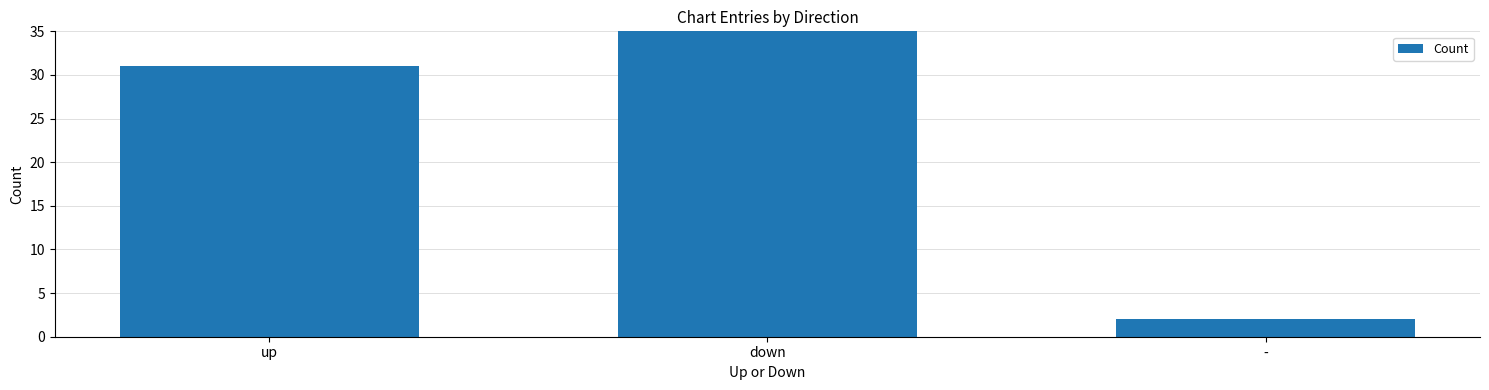

Reading right to left, what are all the values shown in this chart?

2	36	31